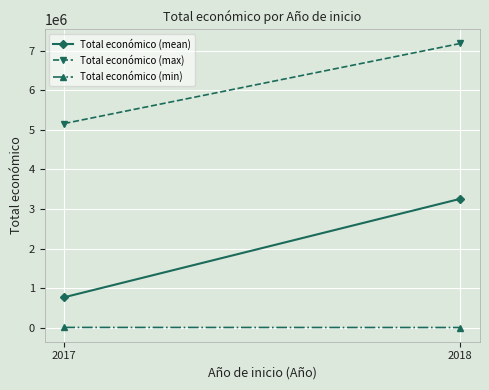

Is it true that Total económico (min) equals 1349.5 at 2017?

False